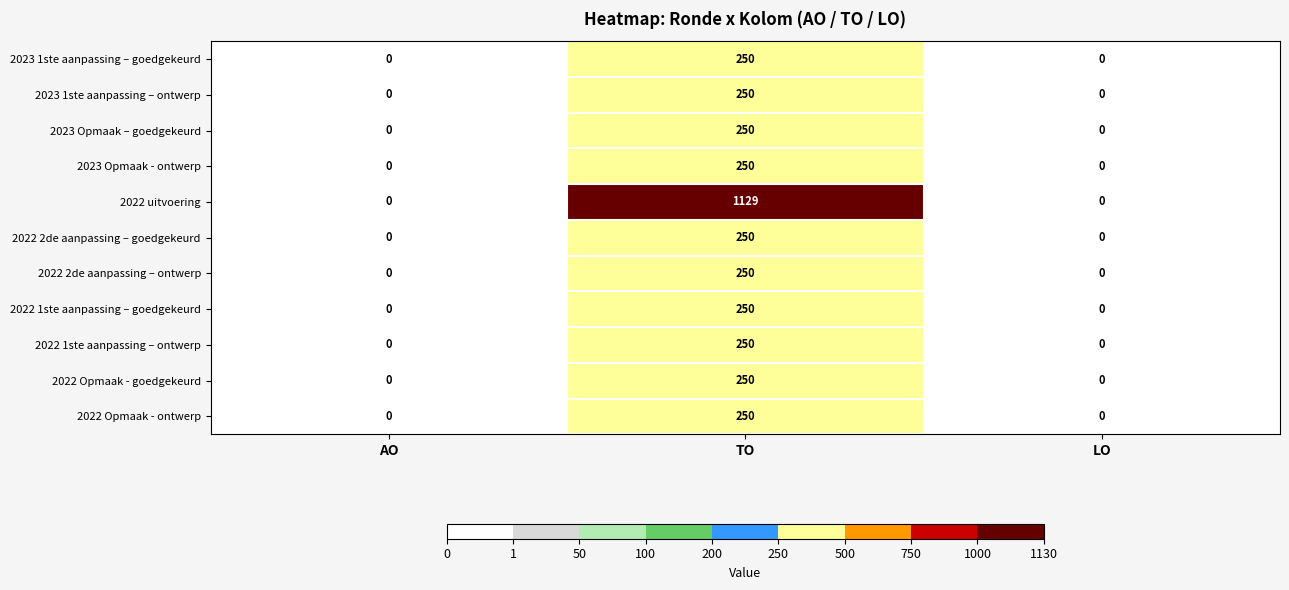

Count the number of data series in this chart.

11